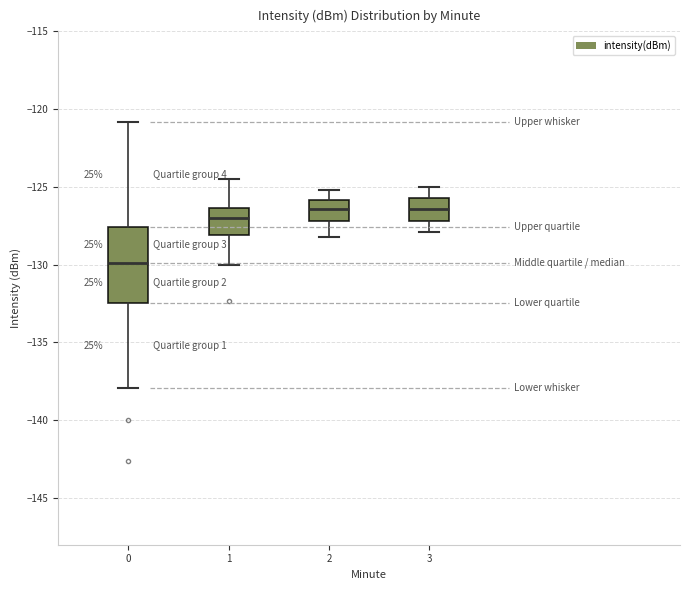

Where is the lower edge of the box at x = 3 on the y-axis? The values are not printed on the chart, so give them approximately, as read against the axis.

-127.0